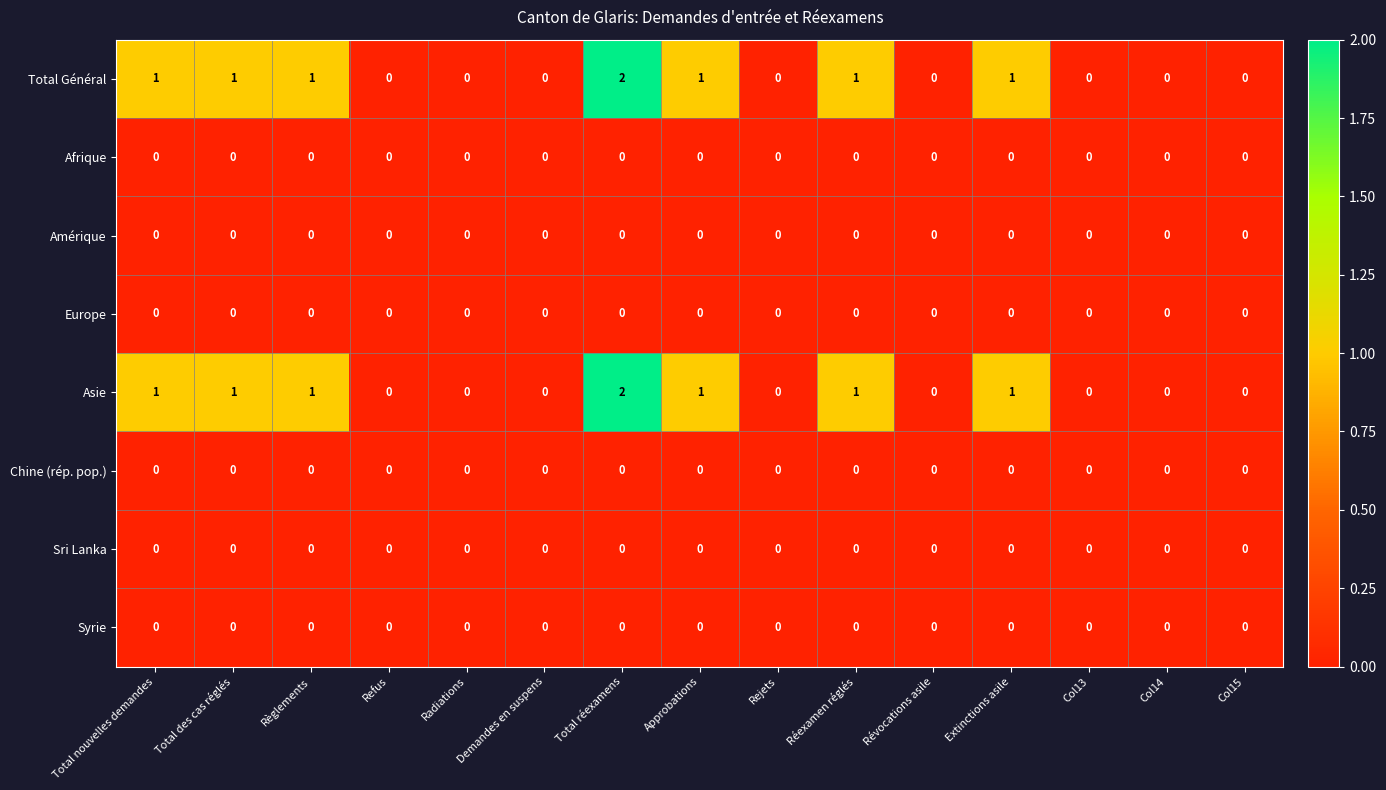

At which category is the sum across all series the highest?

Total réexamens